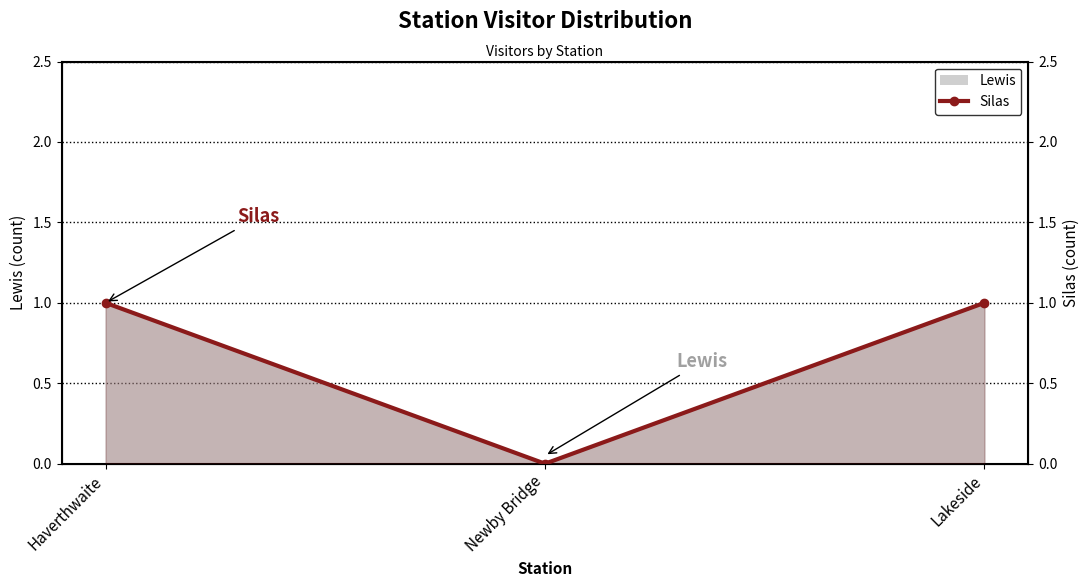

How many values are between 0 and 1?

3